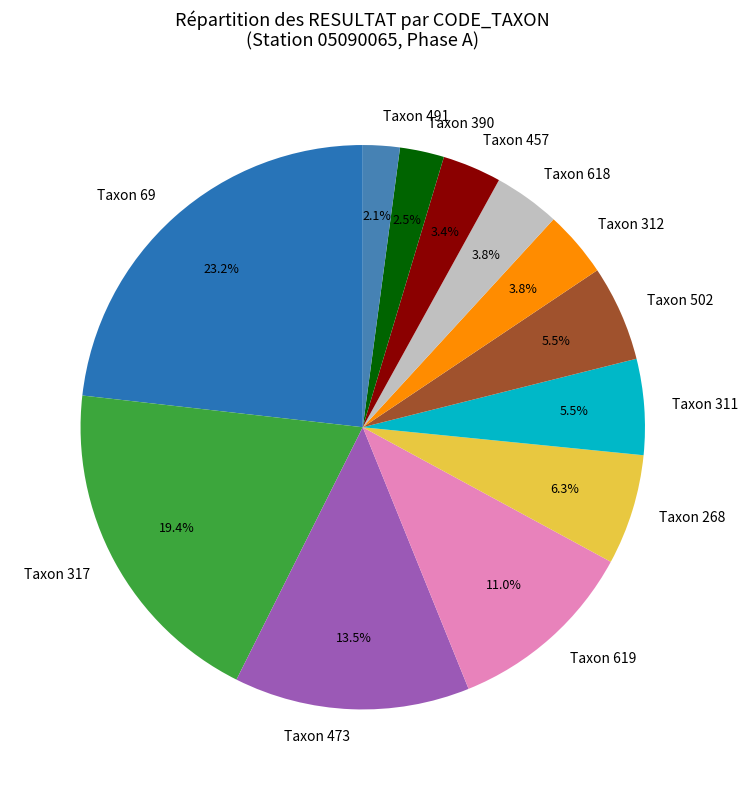

Does Taxon 69 represent more than half of the total?

No